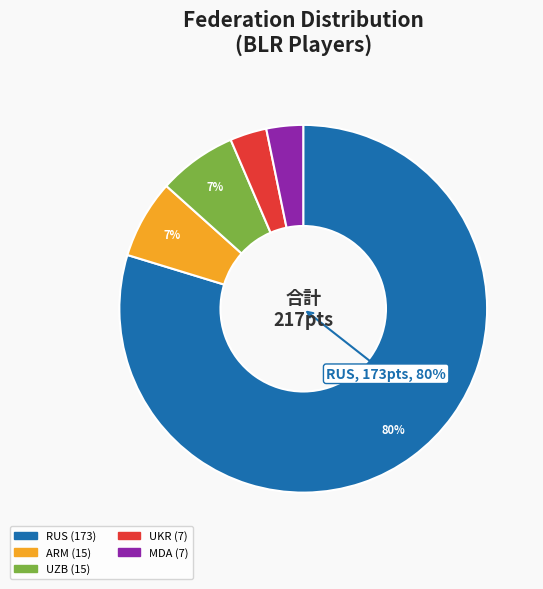

Is there a majority slice in this chart?

Yes